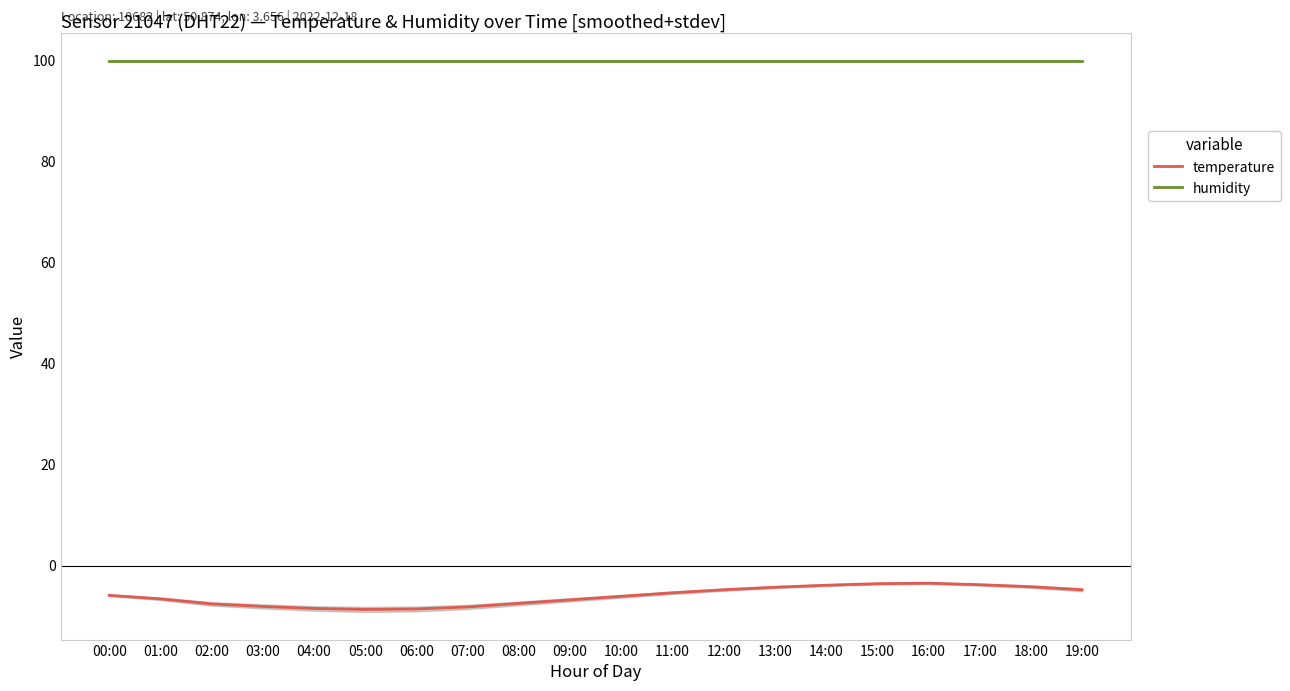

Reading left to right, what are all the values shown in this chart?

temperature: 00:00=-5.9	01:00=-6.6	02:00=-7.6	03:00=-8.1	04:00=-8.5	05:00=-8.7	06:00=-8.6	07:00=-8.2	08:00=-7.5	09:00=-6.8	10:00=-6.1	11:00=-5.4	12:00=-4.8	13:00=-4.3	14:00=-3.9	15:00=-3.6	16:00=-3.5	17:00=-3.8	18:00=-4.2	19:00=-4.8
humidity: 00:00=99.9	01:00=99.9	02:00=99.9	03:00=99.9	04:00=99.9	05:00=99.9	06:00=99.9	07:00=99.9	08:00=99.9	09:00=99.9	10:00=99.9	11:00=99.9	12:00=99.9	13:00=99.9	14:00=99.9	15:00=99.9	16:00=99.9	17:00=99.9	18:00=99.9	19:00=99.9